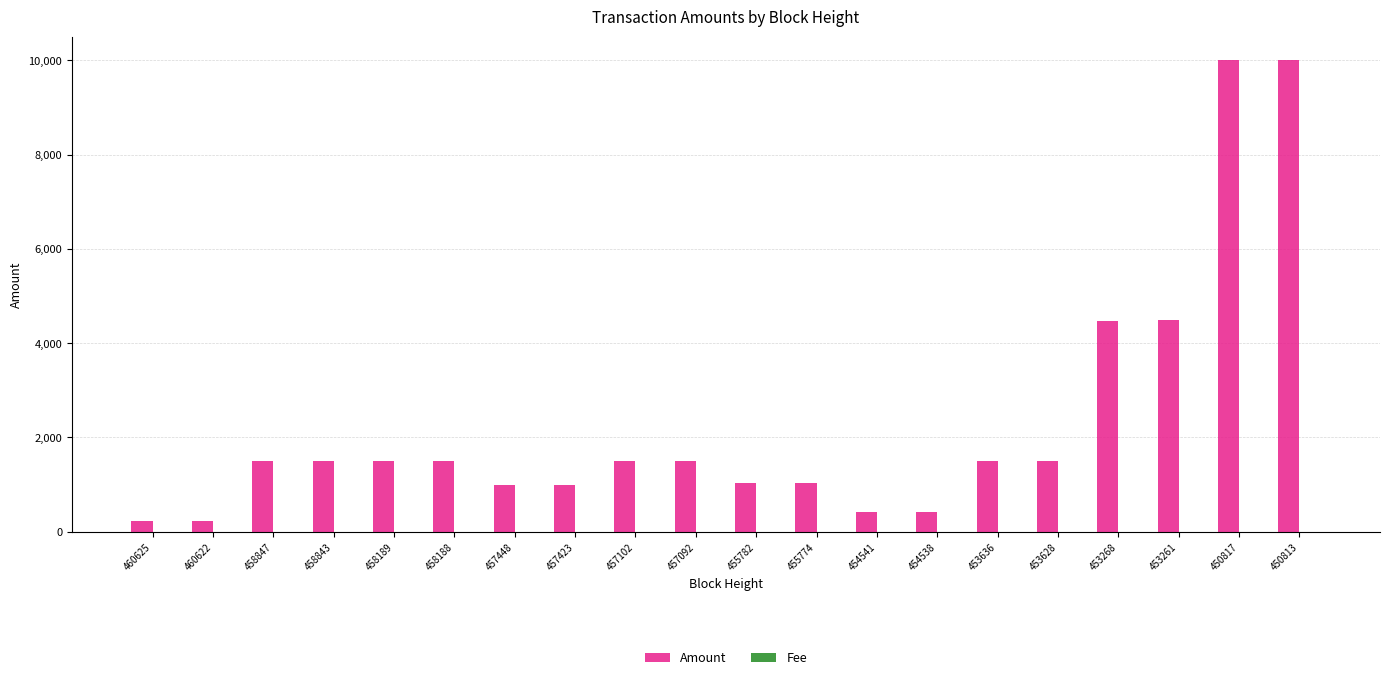

How many data points does each series have?

20